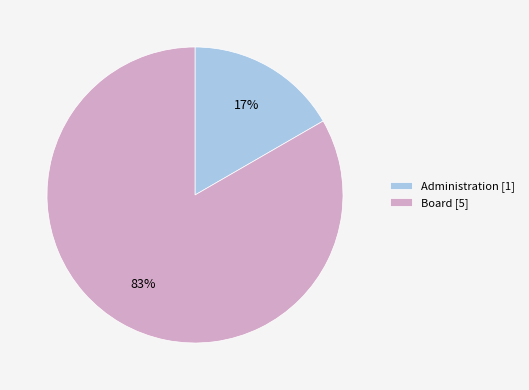

To the nearest percent, what is the combined percentage of Administration [1] and Board [5]?

100%